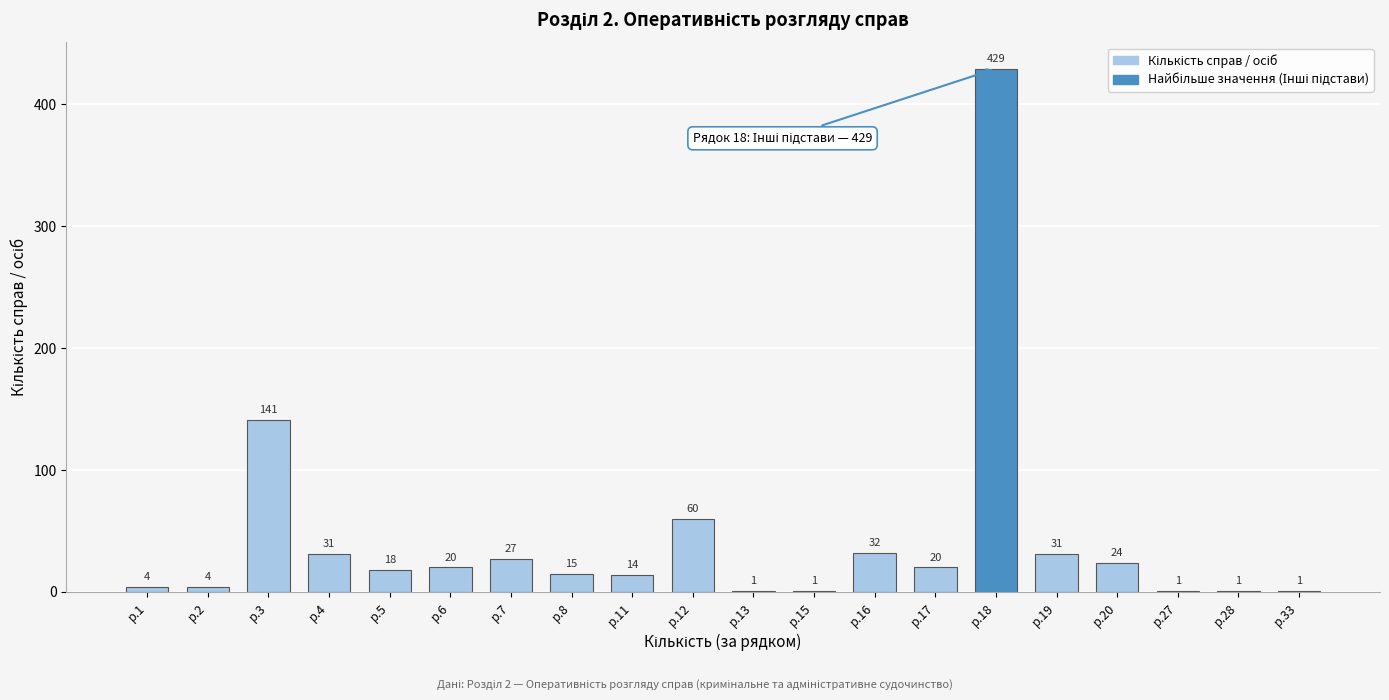

Reading left to right, transcribe all the data shown in this chart.

р.1=4	р.2=4	р.3=141	р.4=31	р.5=18	р.6=20	р.7=27	р.8=15	р.11=14	р.12=60	р.13=1	р.15=1	р.16=32	р.17=20	р.18=429	р.19=31	р.20=24	р.27=1	р.28=1	р.33=1